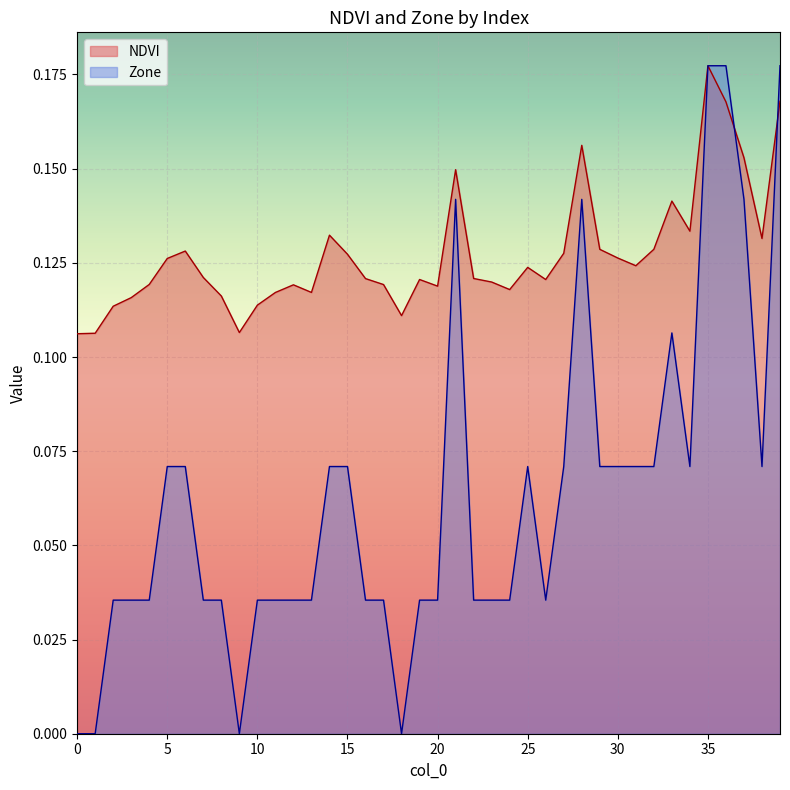

How many lines are shown in the chart?

2